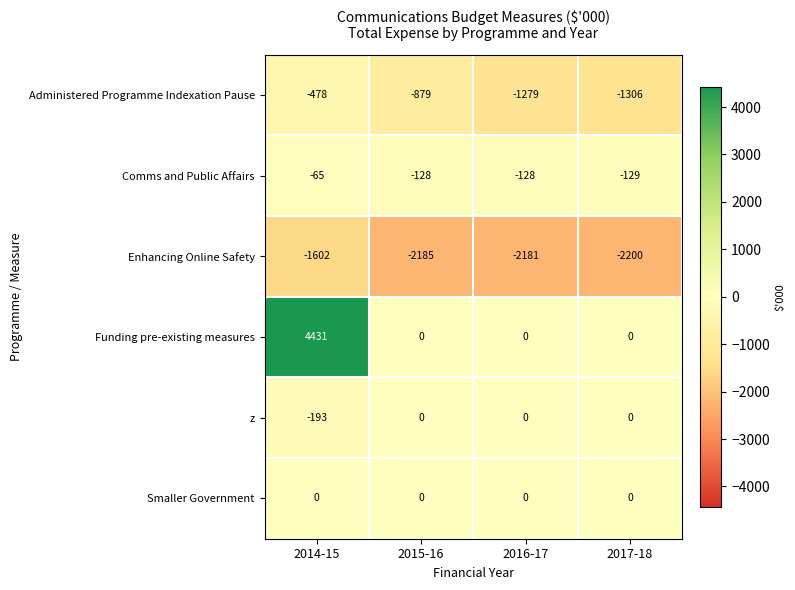

Reading left to right, list all the values displayed in this chart.

Administered Programme Indexation Pause: -478	-879	-1279	-1306
Comms and Public Affairs: -65	-128	-128	-129
Enhancing Online Safety: -1602	-2185	-2181	-2200
Funding pre-existing measures: 4431	0	0	0
z: -193	0	0	0
Smaller Government: 0	0	0	0